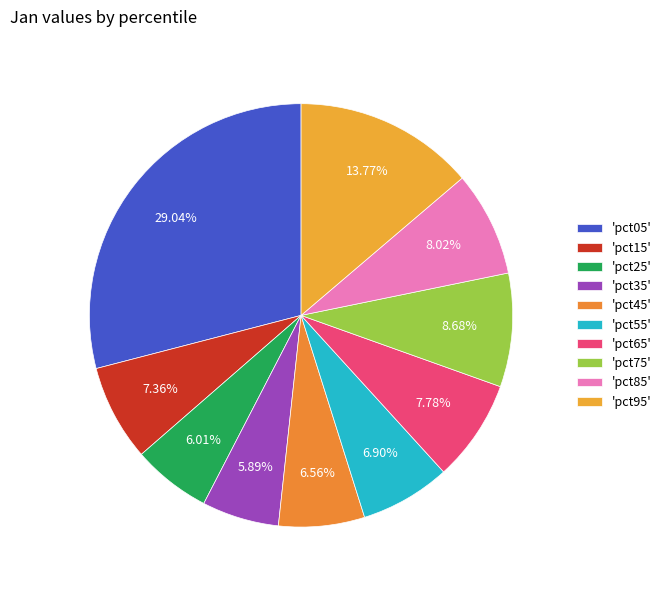

How many slices are in this pie chart?

10